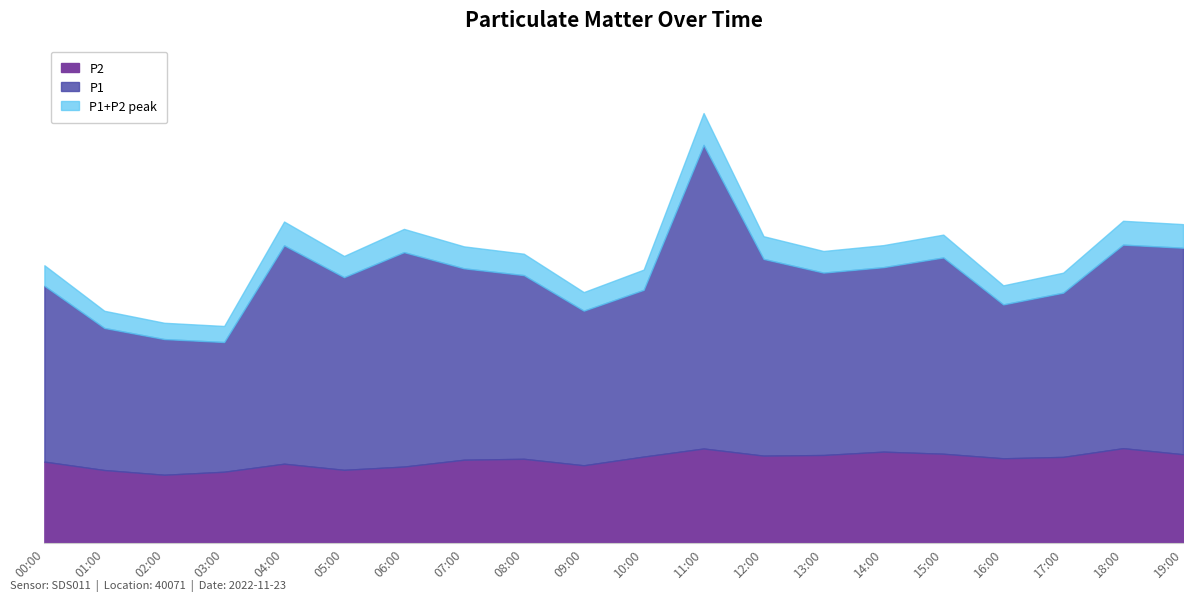

Is it true that P2 equals 5.2 at 07:00?

False